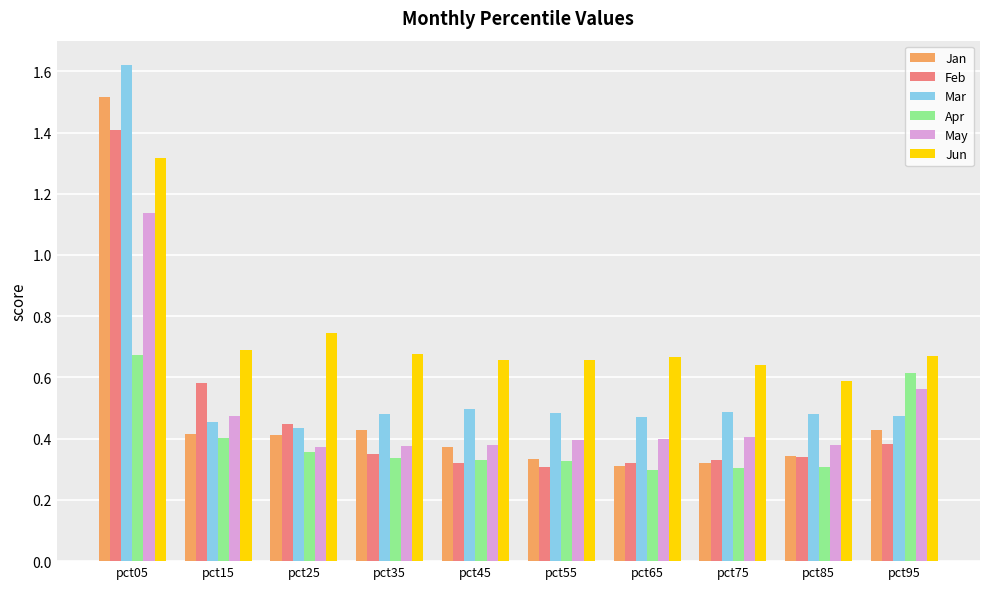

The value of Apr at pct45 is 0.3. True or false?

True